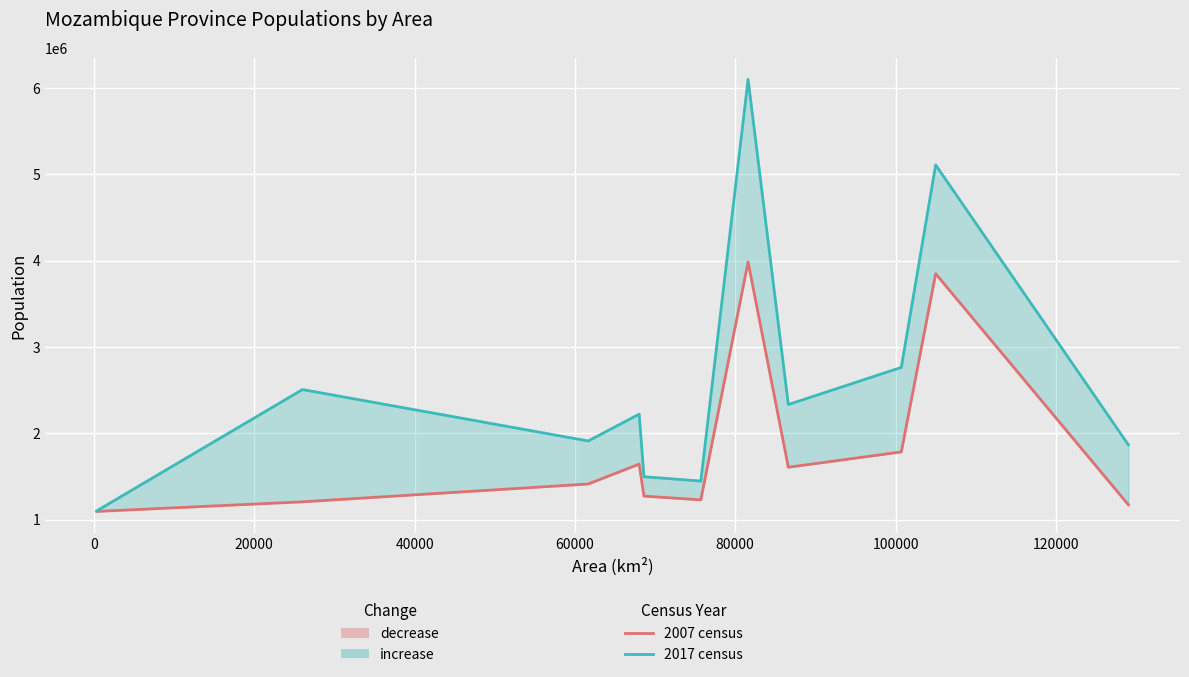

True or false: Population 2017 census and Population 2007 census cross at least once.

False